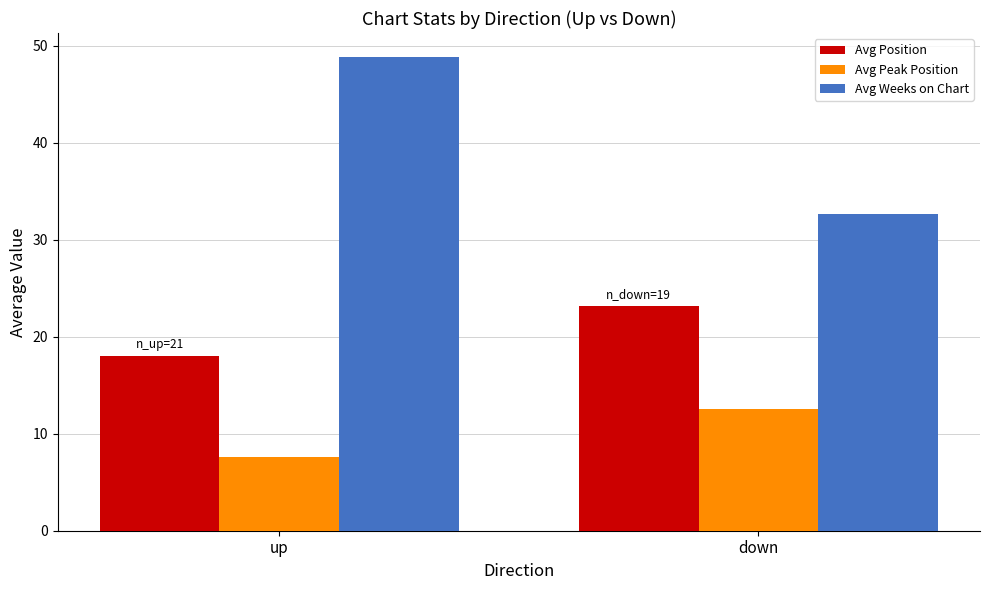

What are all the series names shown in the legend?

Avg Position, Avg Peak Position, Avg Weeks on Chart